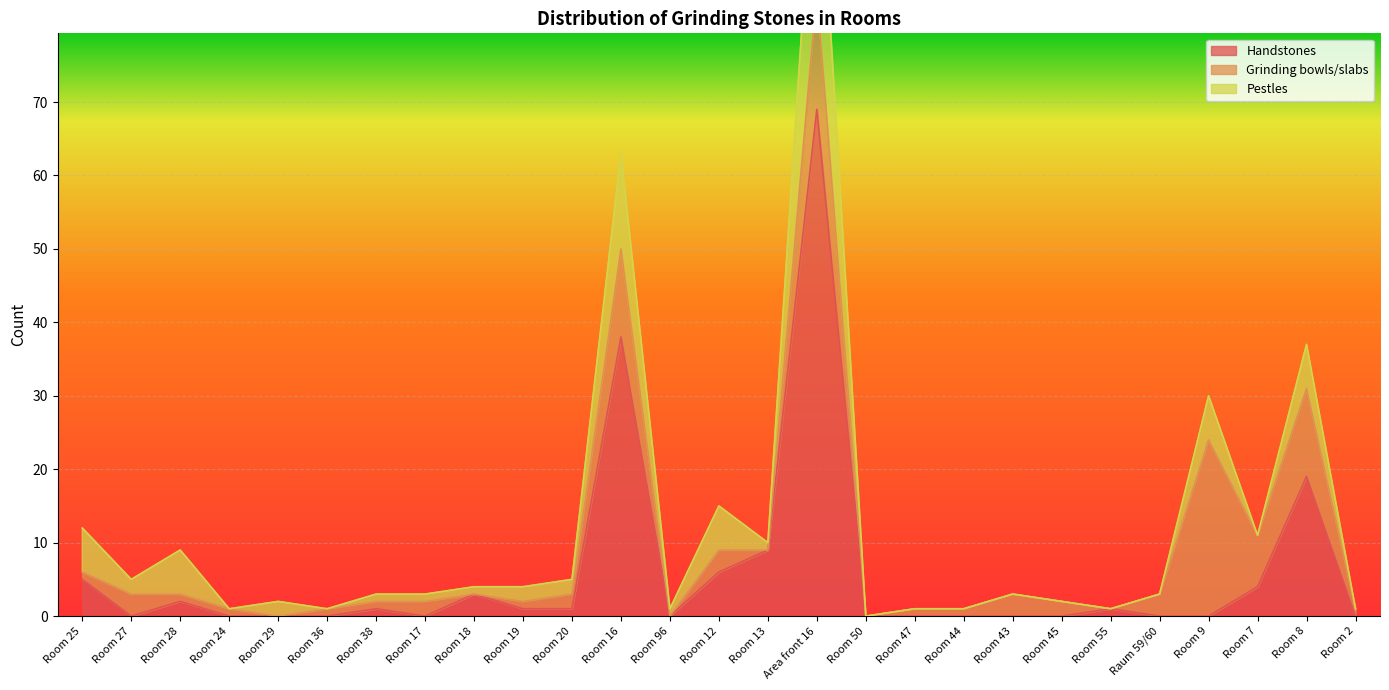

What is the sum of all Pestles values?

82